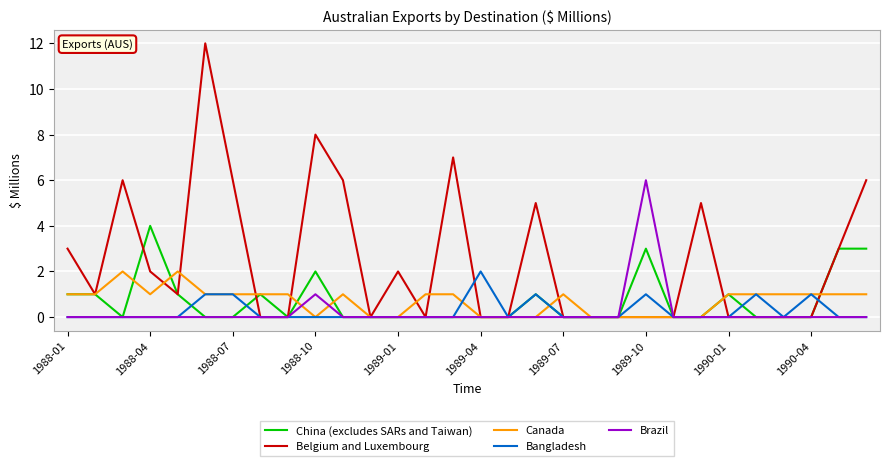

Which series has the widest spread of values?

Belgium and Luxembourg